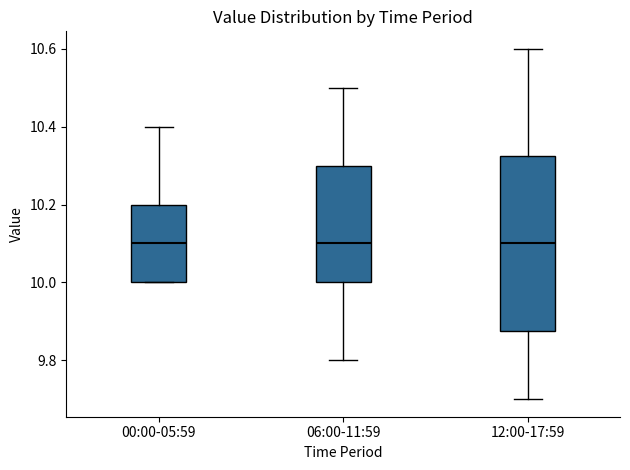

Comparing the boxes themselves (not the whiskers), which one is the tallest?

12:00-17:59